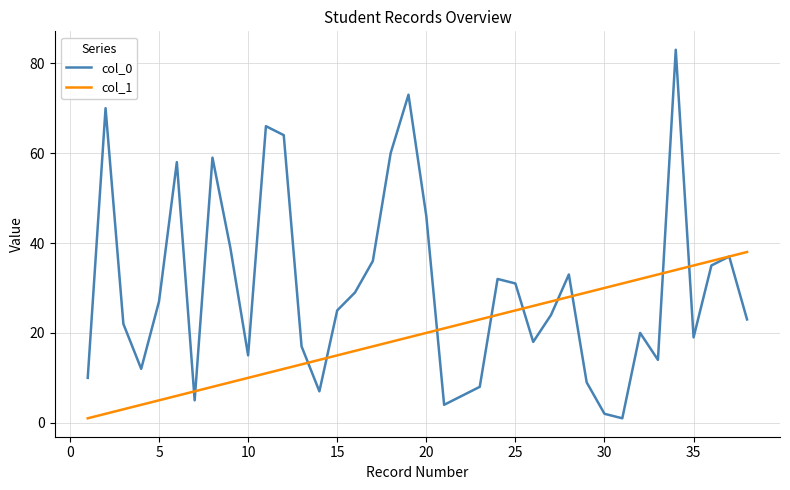

What is the maximum value shown in the chart?

83